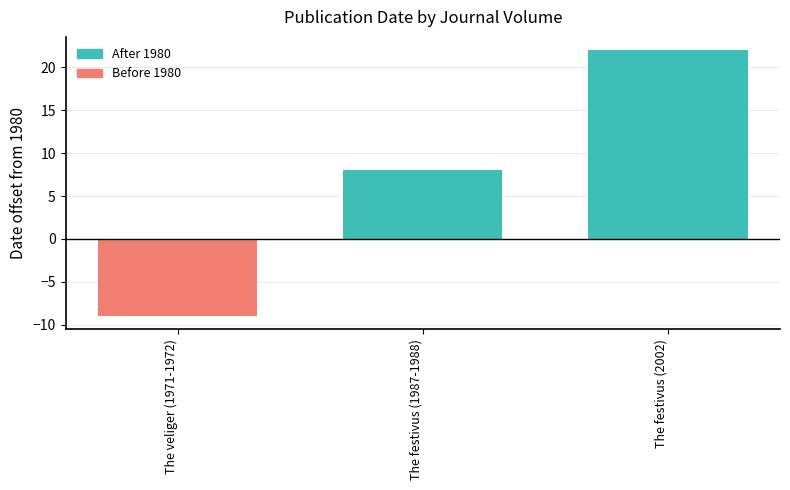

What is the sum of all values?

21